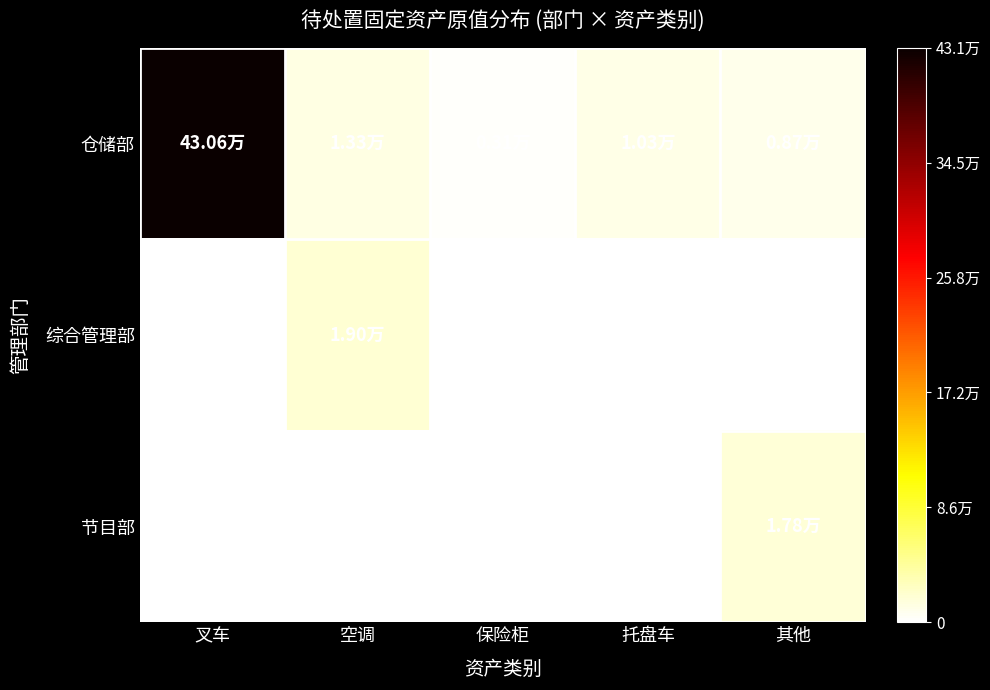

Which category has the highest value across all series?

叉车